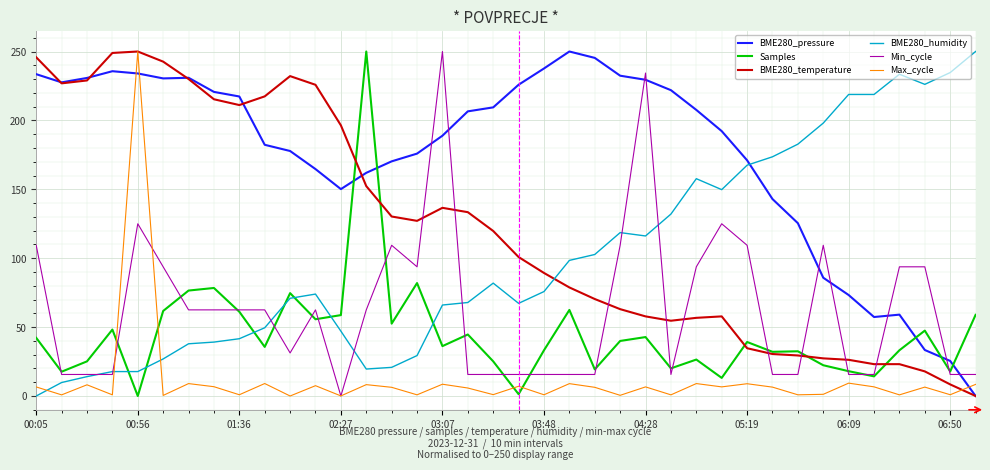

What is the greatest value displayed?

250.0